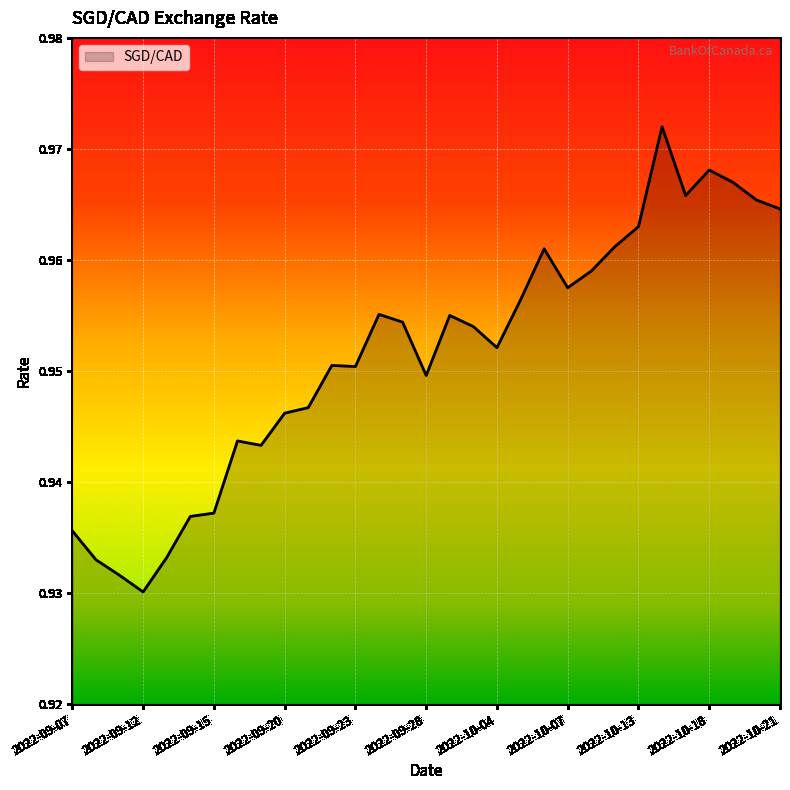

Does the chart display data point markers on the line(s)?

No